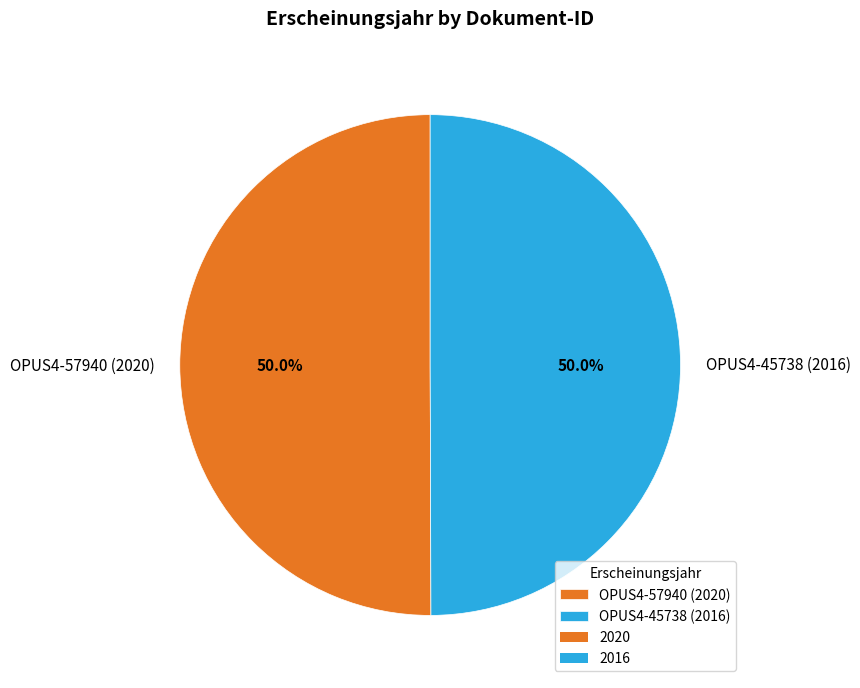

What is the ratio of the value at OPUS4-45738 (2016) to the value at OPUS4-57940 (2020)?

1.0